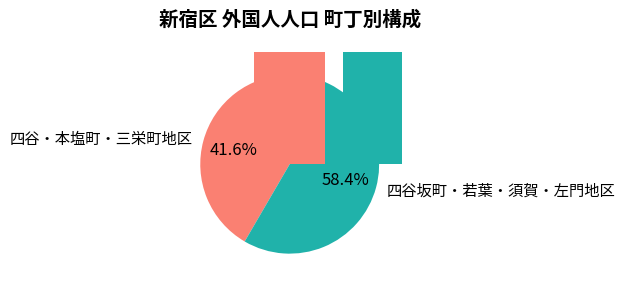

What is the smallest slice in the pie chart?

四谷本塩町